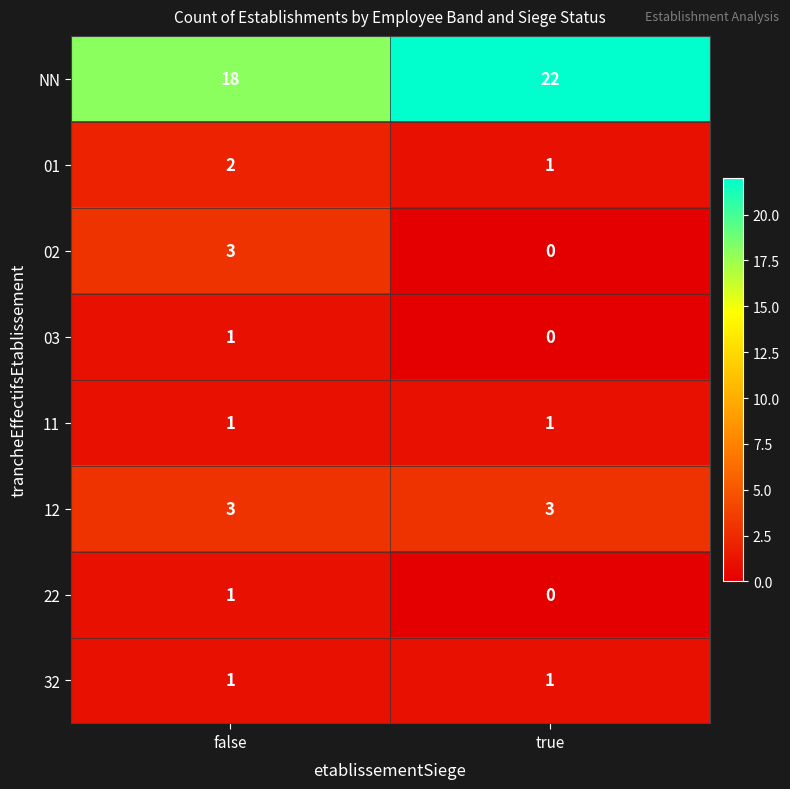

What is the maximum value shown in the chart?

22